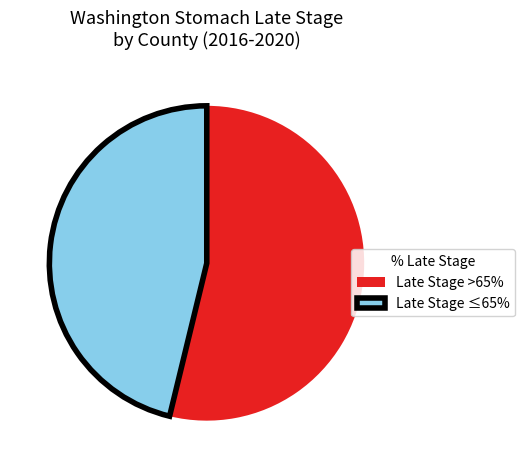

Which slice is the largest?

Late Stage >65%